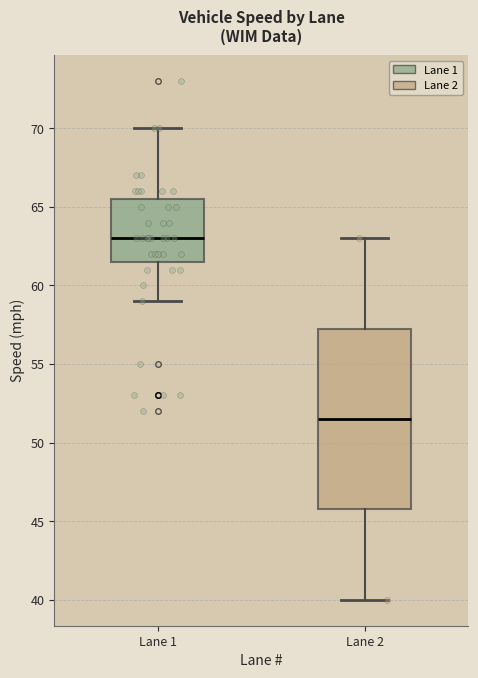

Reading left to right, transcribe this box plot: for each box, give where its median line is, the range the box spans, and where its two whiskers end, as read against the y-axis. The values are not printed on the chart, so give them approximately, as read against the axis.

Lane 1: median 63.0, box 61.5 to 65.5, whiskers 59.0 to 70.0
Lane 2: median 51.5, box 46.0 to 57.5, whiskers 40.0 to 63.0